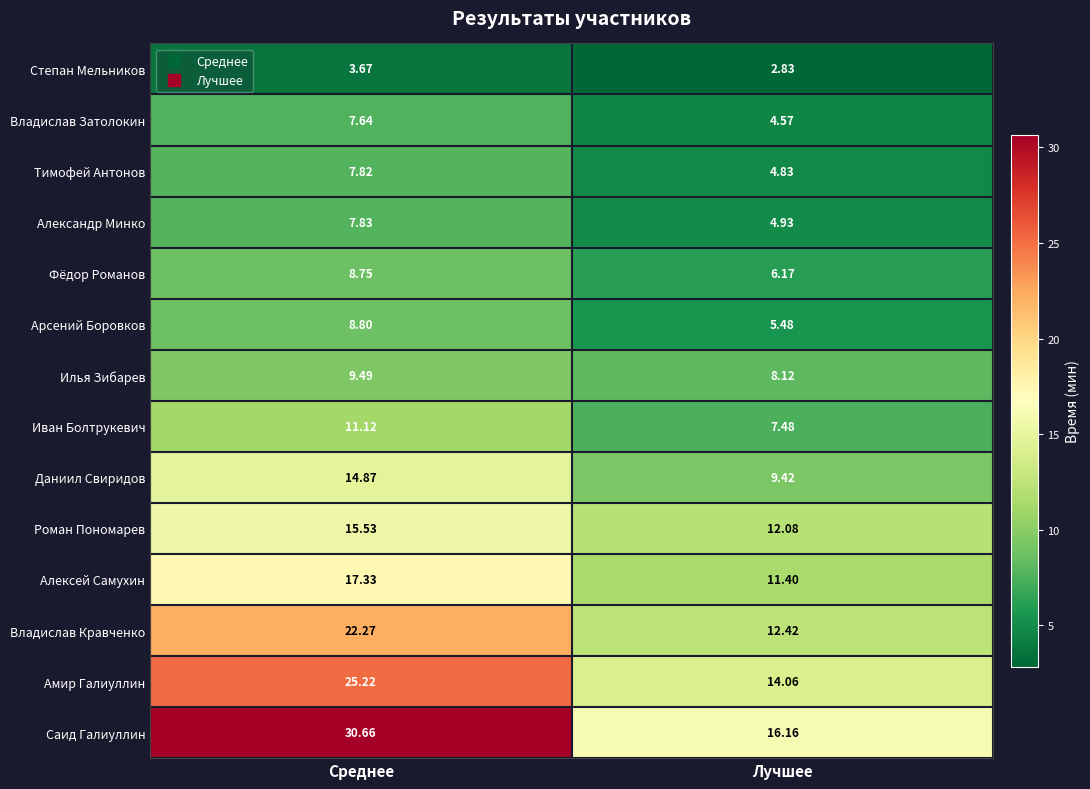

Rank the series by their maximum value, from highest to lowest.

Саид Галиуллин, Амир Галиуллин, Владислав Кравченко, Алексей Самухин, Роман Пономарев, Даниил Свиридов, Иван Болтрукевич, Илья Зибарев, Арсений Боровков, Фёдор Романов, Александр Минко, Тимофей Антонов, Владислав Затолокин, Степан Мельников